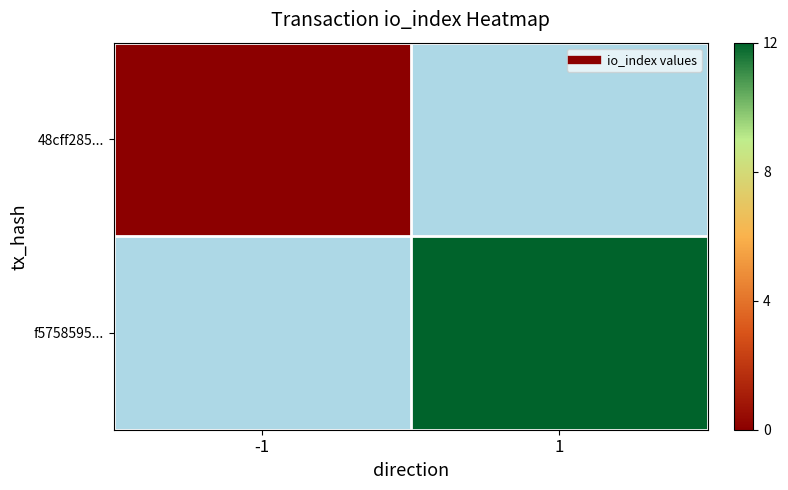

Rank the series by their average value, from lowest to highest.

48cff285..., f5758595...